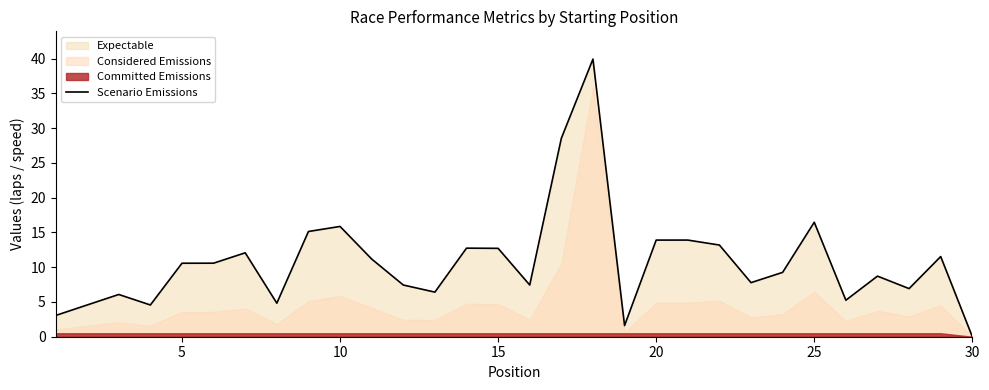

Does the chart display data point markers on the line(s)?

No